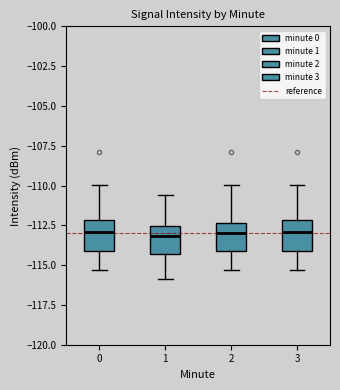

Reading left to right, transcribe this box plot: for each box, give where its median line is, the range the box spans, and where its two whiskers end, as read against the y-axis. The values are not printed on the chart, so give them approximately, as read against the axis.

0: median -113.0, box -114.0 to -112.0, whiskers -115.5 to -110.0
1: median -113.0, box -114.5 to -112.5, whiskers -116.0 to -110.5
2: median -113.0, box -114.0 to -112.5, whiskers -115.5 to -110.0
3: median -113.0, box -114.0 to -112.0, whiskers -115.5 to -110.0